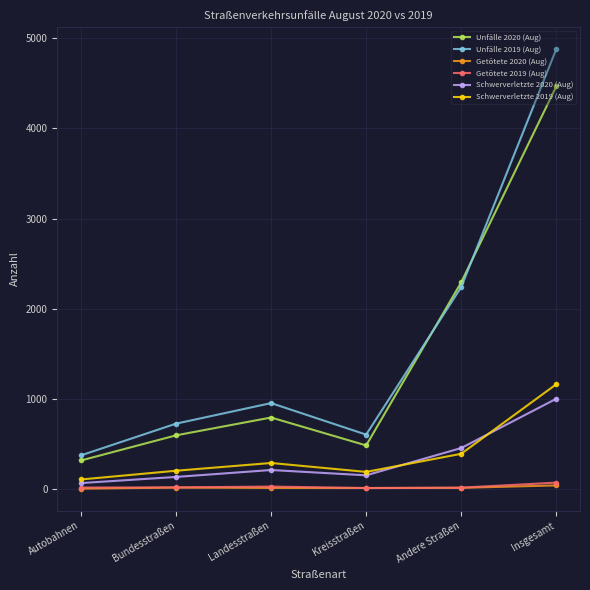

What is the value of the Unfälle 2020 (Aug) point at the 3rd from the left?

790